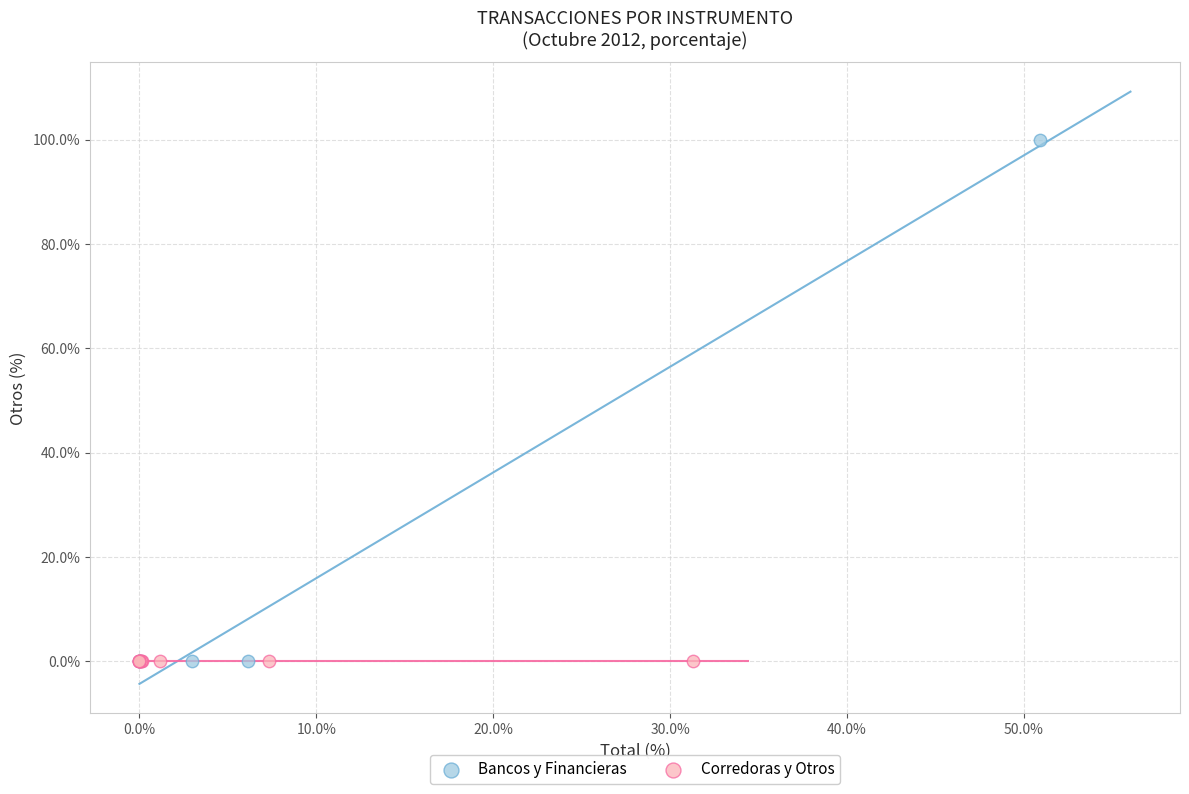

Which series reaches the maximum Y coordinate?

Bancos y Financieras